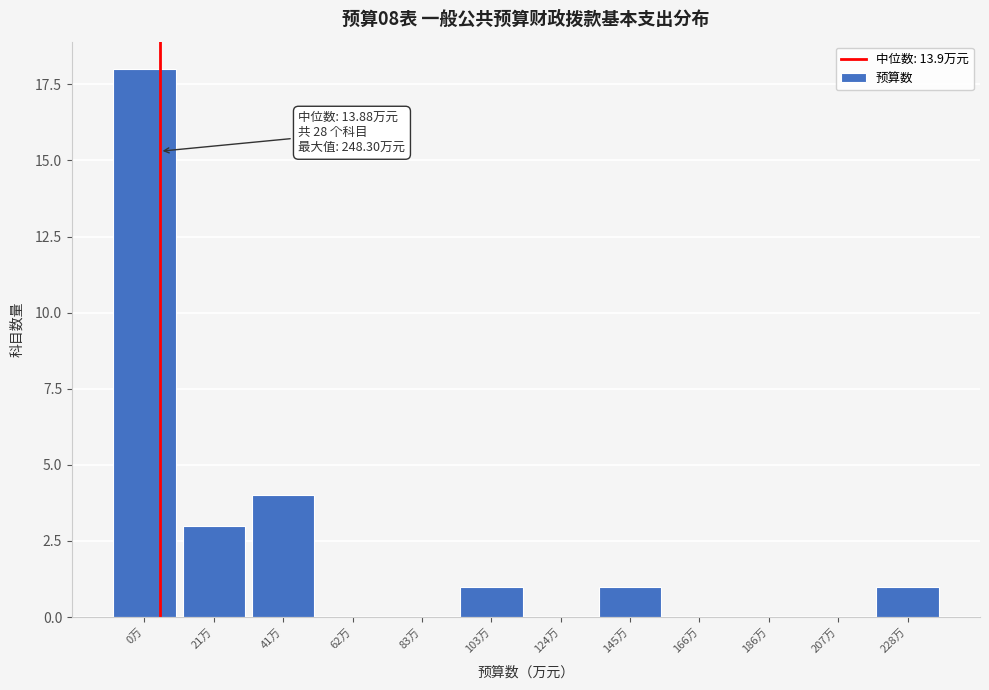

Reading left to right, extract all data points from this chart.

0万=18	21万=3	41万=4	62万=0	83万=0	103万=1	124万=0	145万=1	166万=0	186万=0	207万=0	228万=1